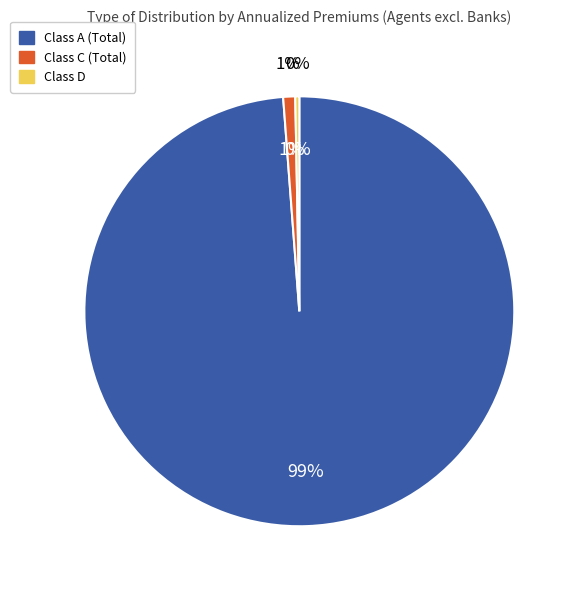

The Class C (Total) slice represents 8% of the pie. True or false?

False